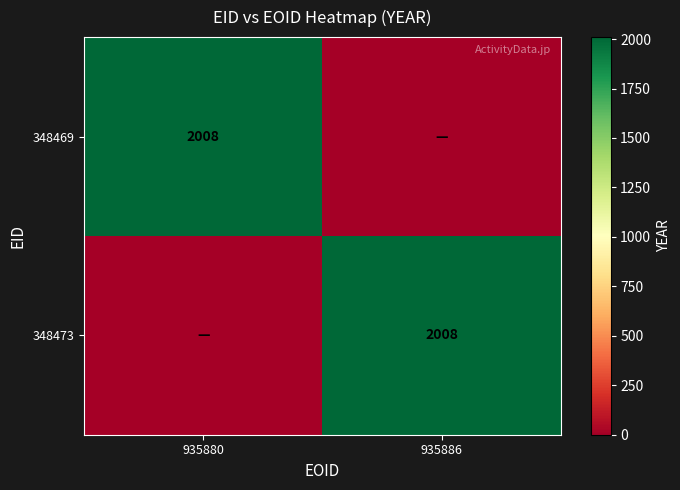

The value of 348473 at 935886 is 989. True or false?

False